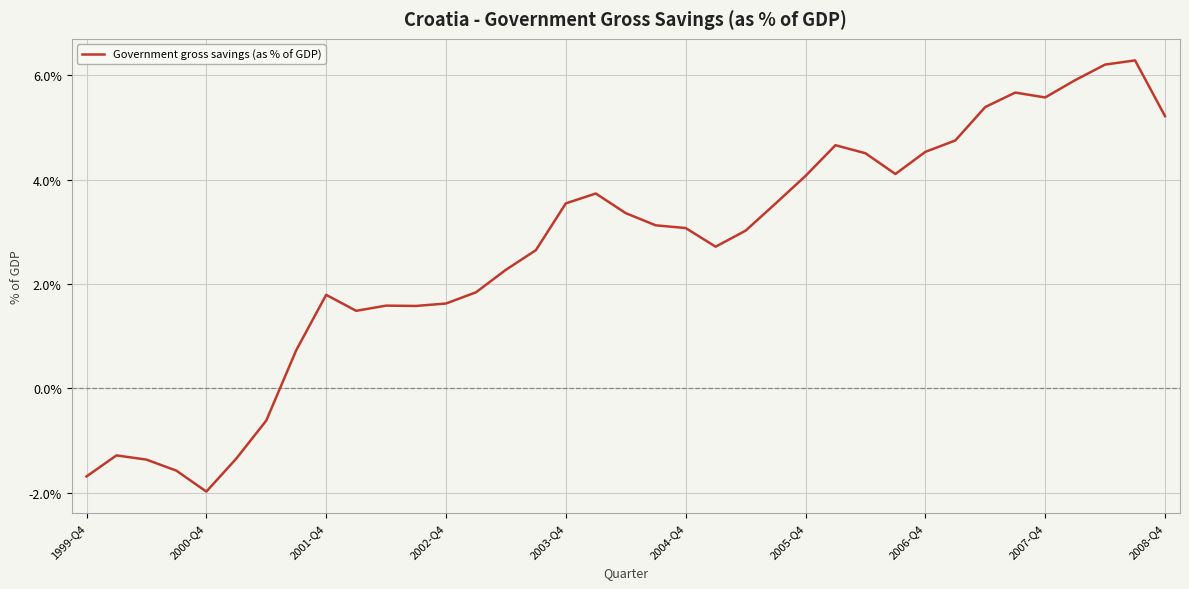

How many negative values are there?

7